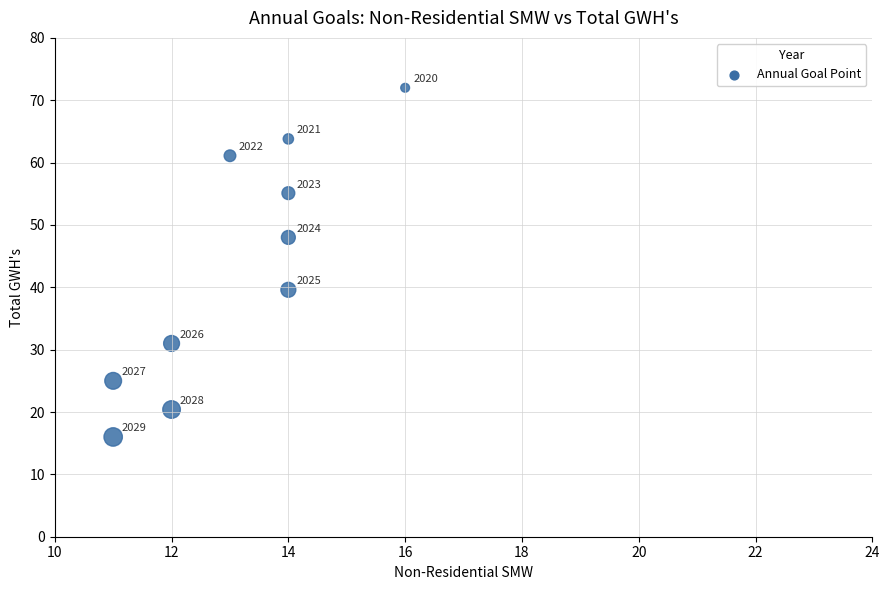

What is the average Y value?

43.2